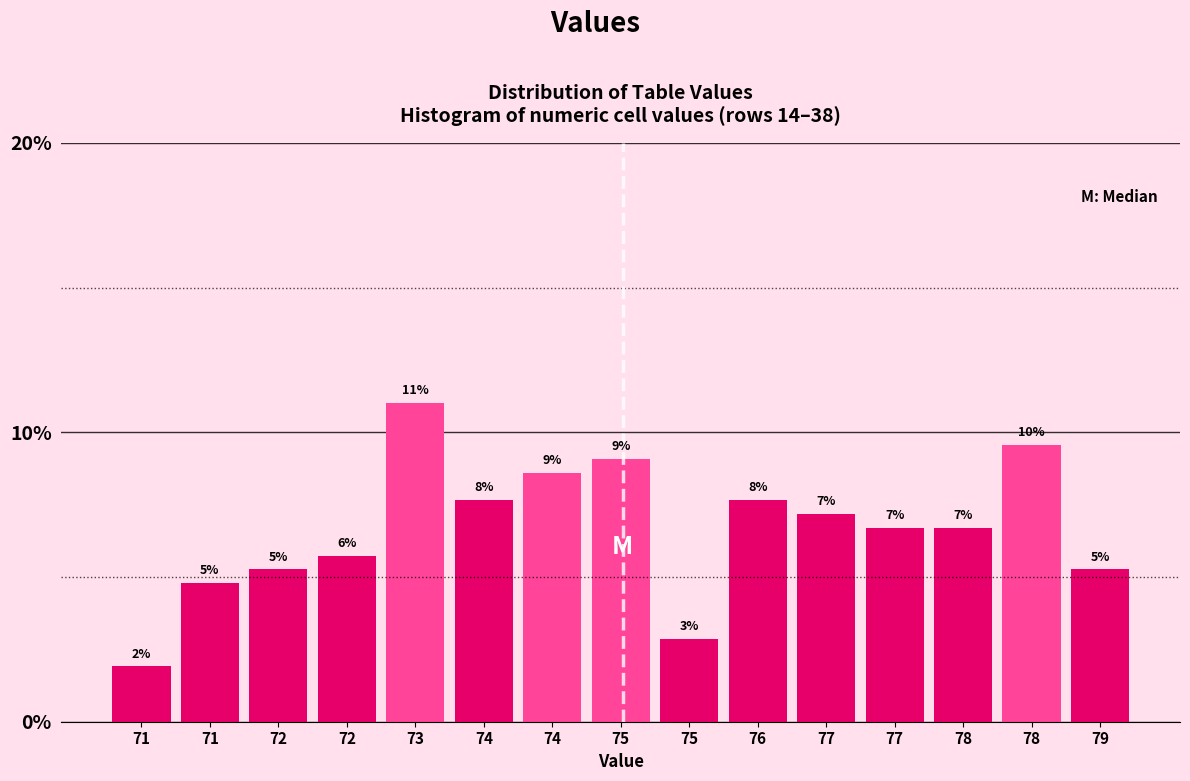

Does the chart contain any negative values?

No